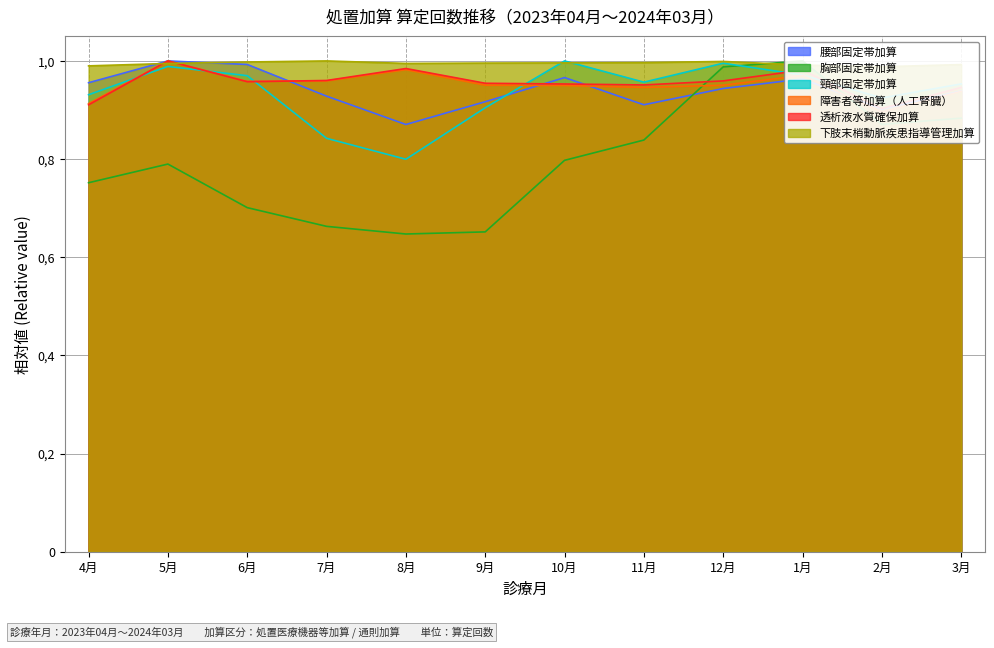

What is the total value across all series at 6月?

5.6